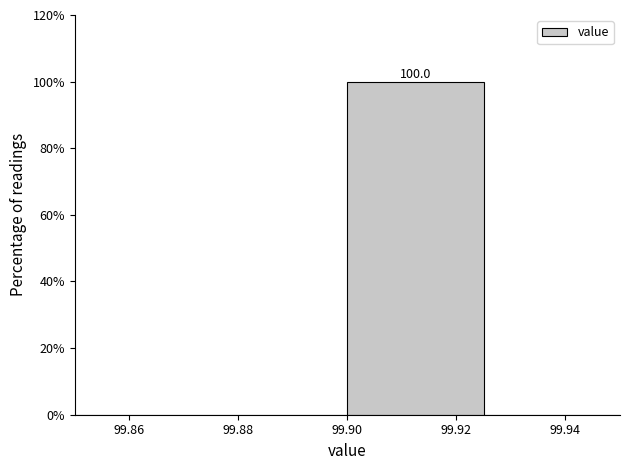

Over which range of the x-axis is the bar tallest?

99.900 to 99.925